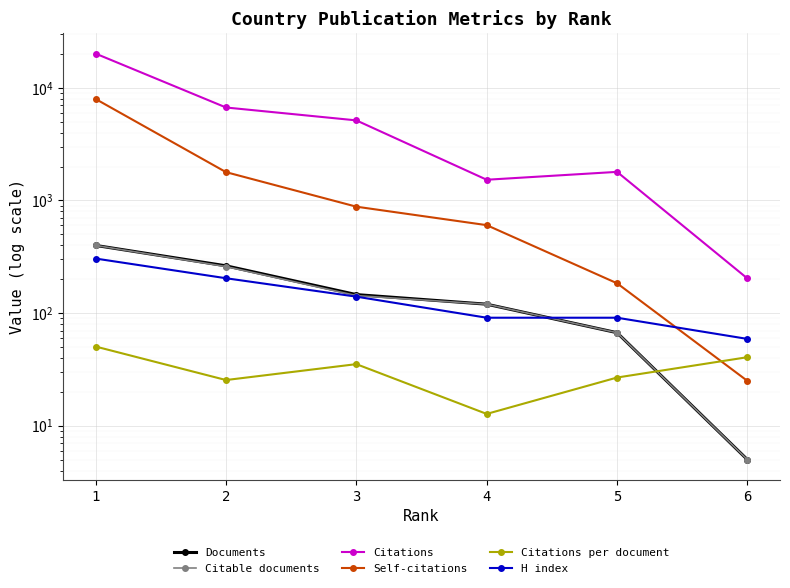

Which series changed the most between 2 and 3?

Citations